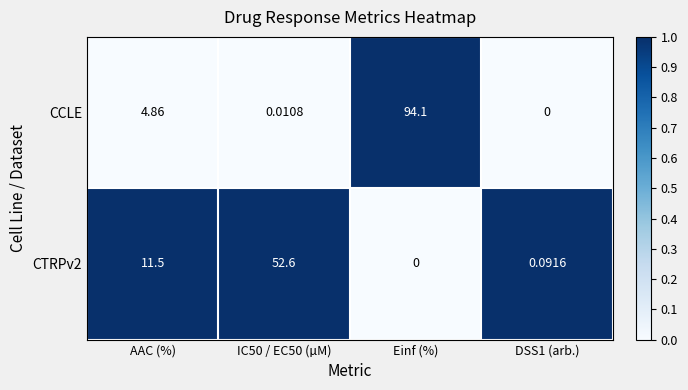

At which label is CTRPv2 closest to 26?

AAC (%)